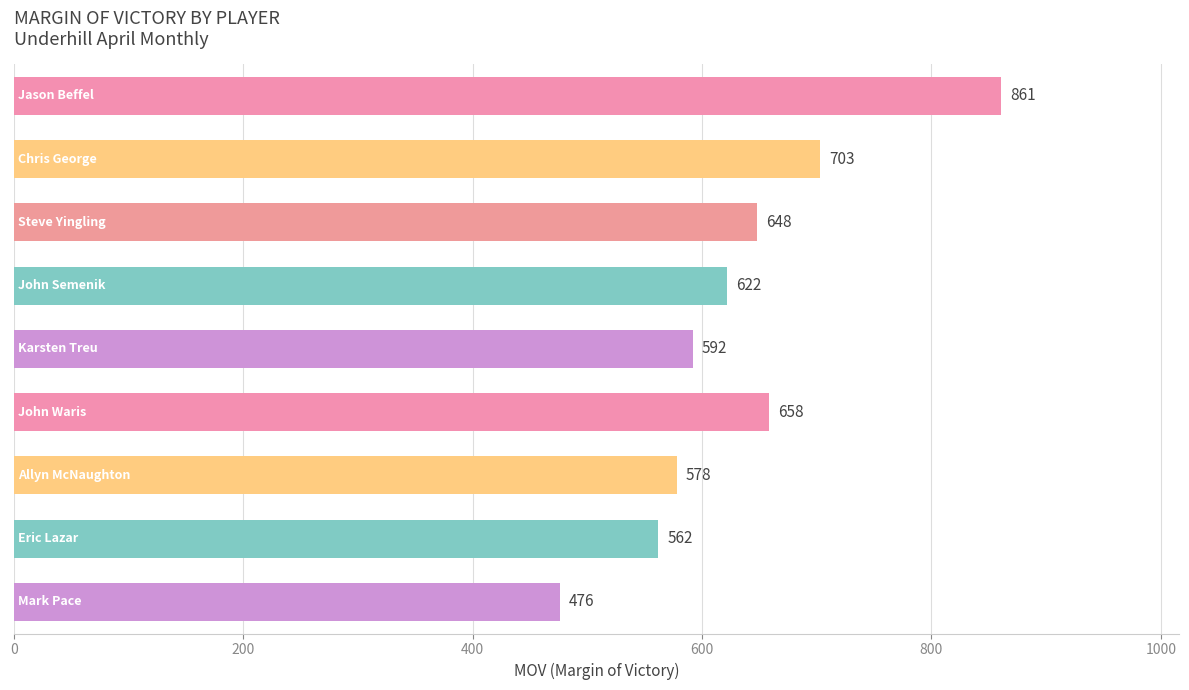

What is the difference between the maximum and minimum values?

385